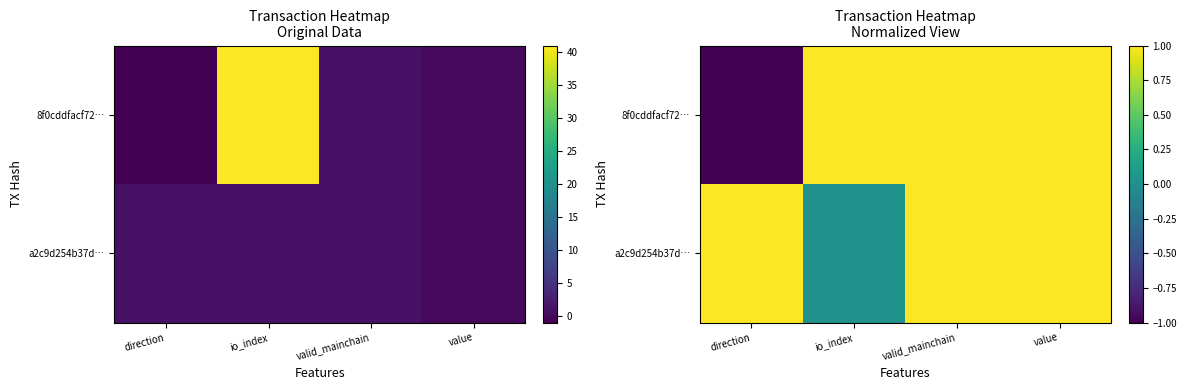

How many positive values does the 8f0cddfacf72… series have?

3